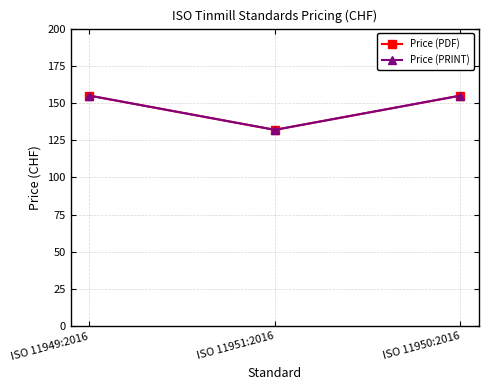

At which label does Price (PDF) reach its peak?

ISO 11949:2016